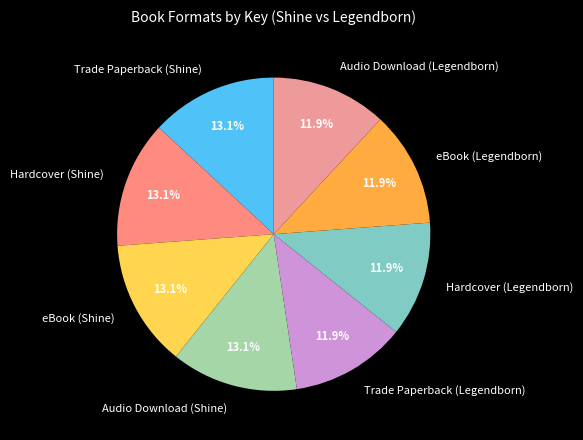

Which has a higher value, eBook (Legendborn) or Trade Paperback (Shine)?

Trade Paperback (Shine)